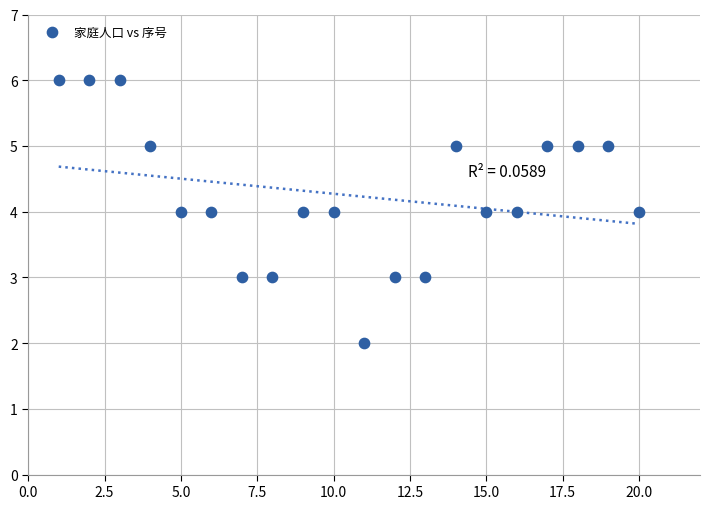

What is the range of Y values (max minus min)?

4